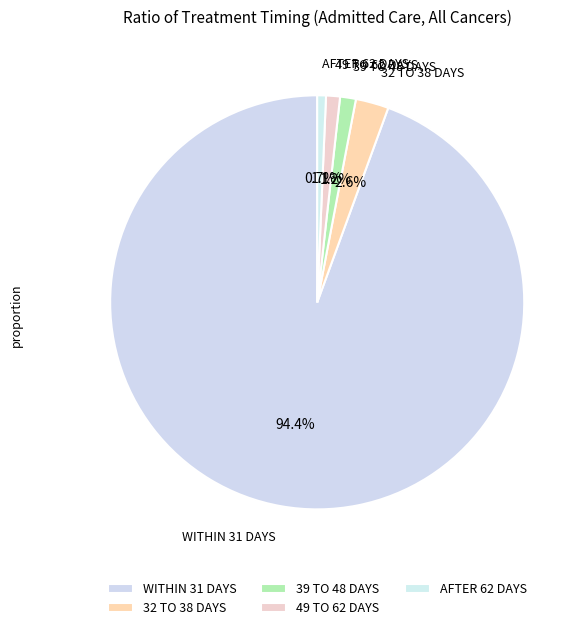

To the nearest percent, what is the average slice percentage?

20%